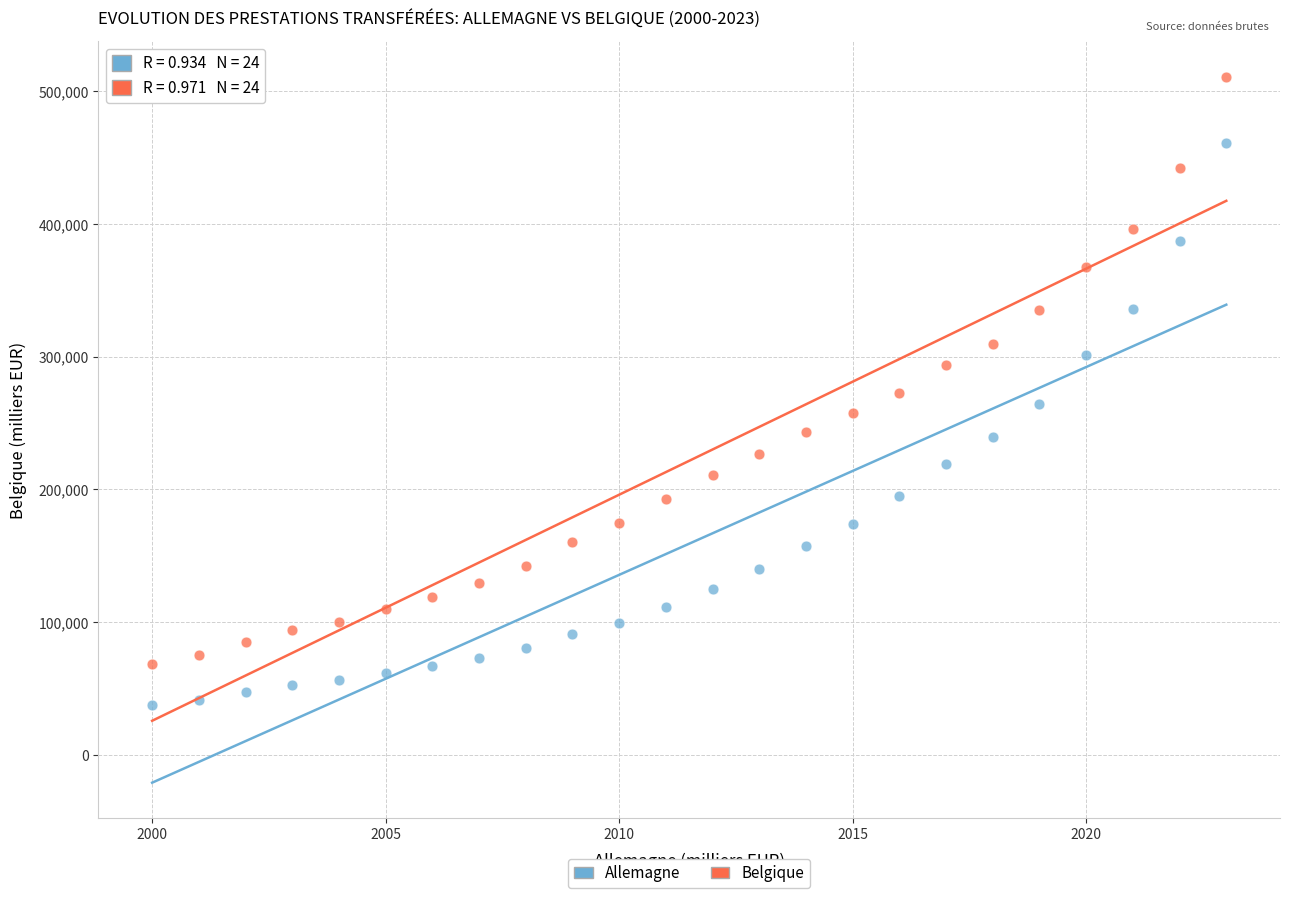

Which series reaches the maximum Y coordinate?

Belgique